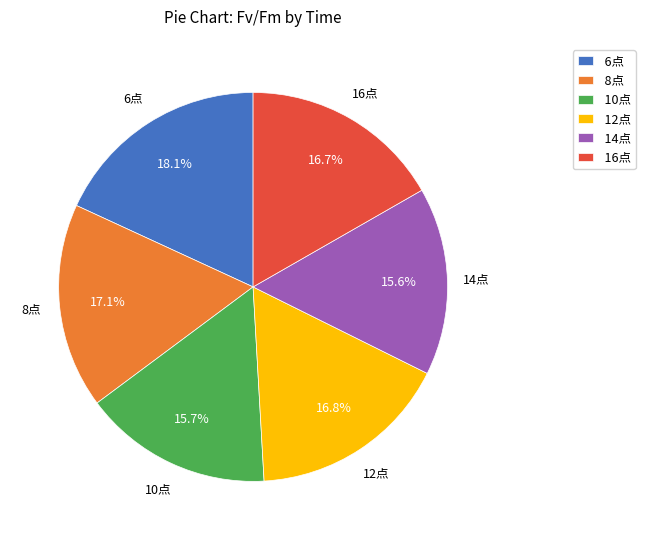

What percentage is the 14点 slice, to the nearest percent?

16%